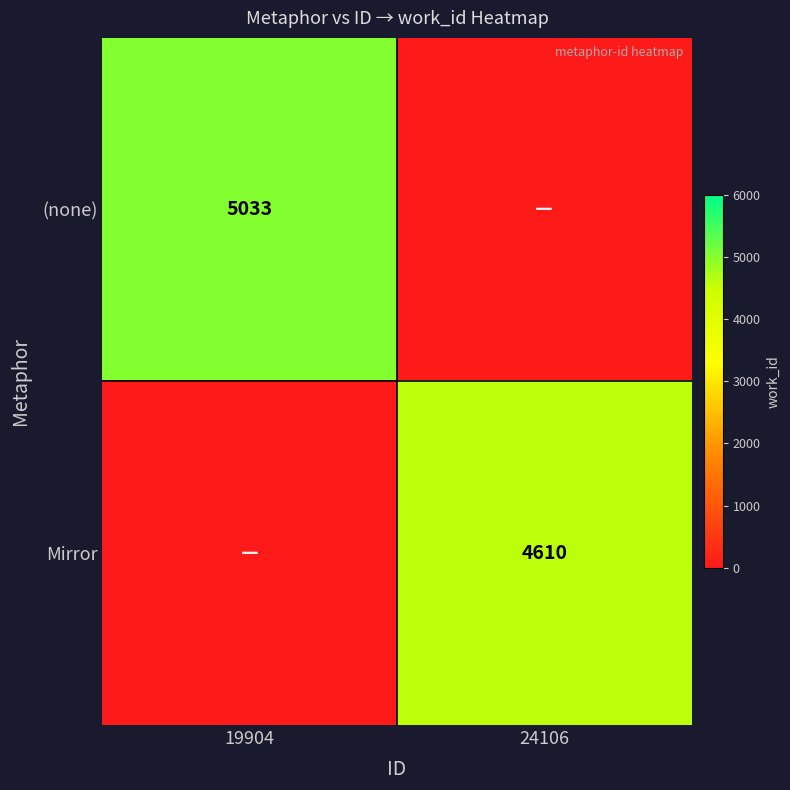

How many series are shown in this chart?

2